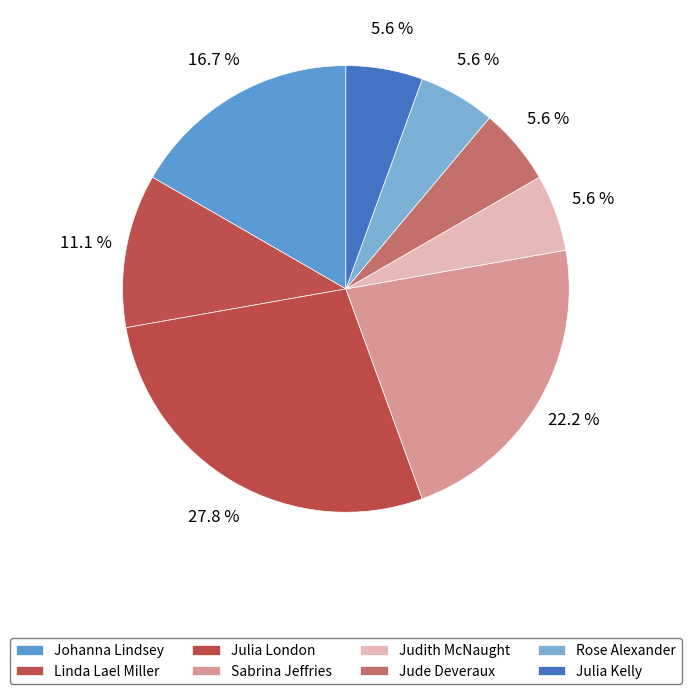

Which has a higher value, Rose Alexander or Julia Kelly?

Rose Alexander